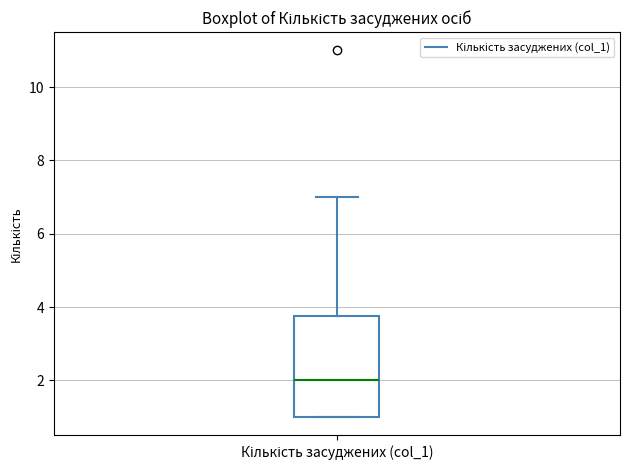

Read this box plot against the y-axis: the position of the median line, the range covered by the box, and the ends of both whiskers. The values are not printed on the chart, so give them approximately, as read against the axis.

median 2.0, box 1.0 to 3.8, whiskers 1.0 to 7.0